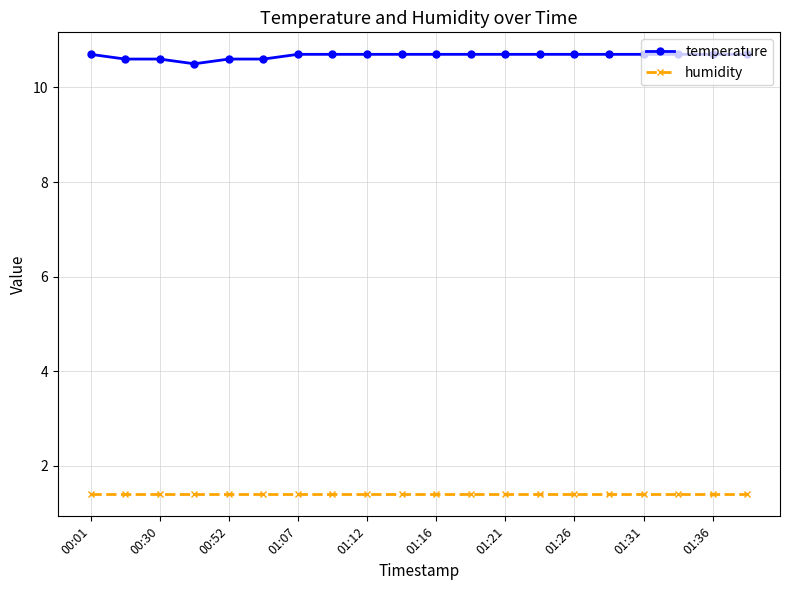

What is the sum of all temperature values?

213.4